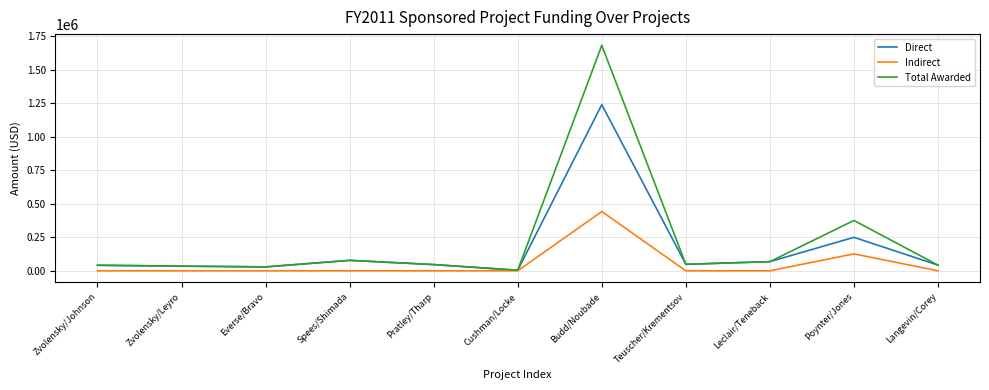

Which series has the largest total across all categories?

Total Awarded